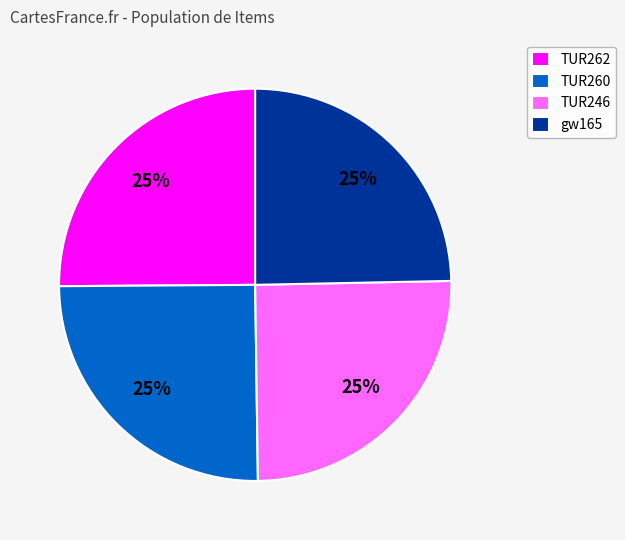

Is it true that TUR260 is 25% of the pie?

True